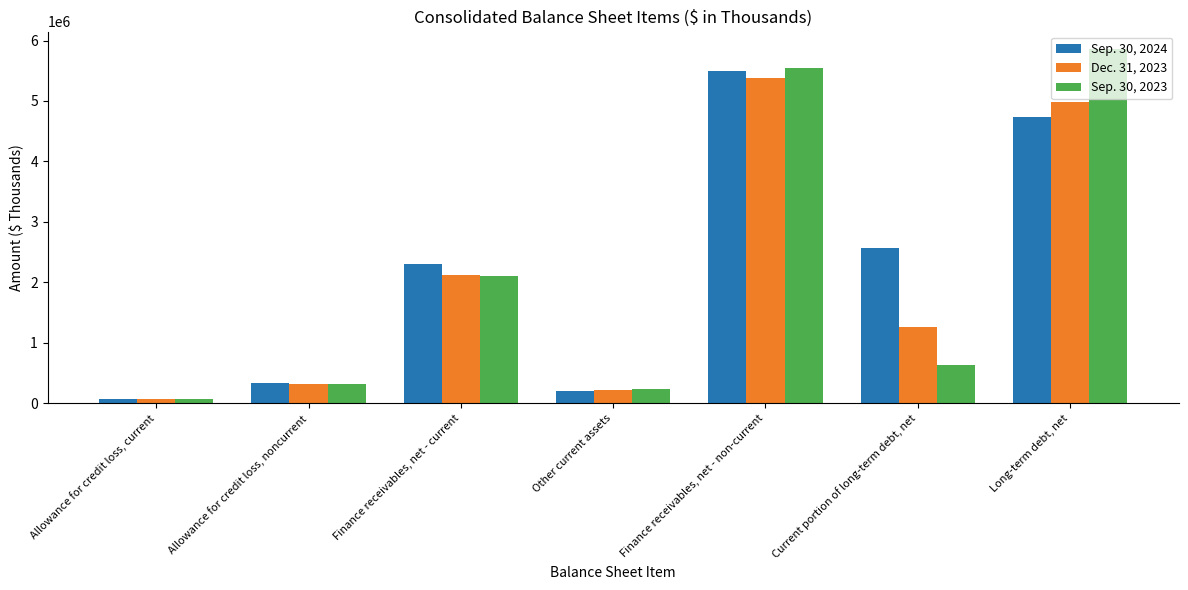

Which series changed the most between Allowance for credit loss, current and Finance receivables, net - current?

Sep. 30, 2024